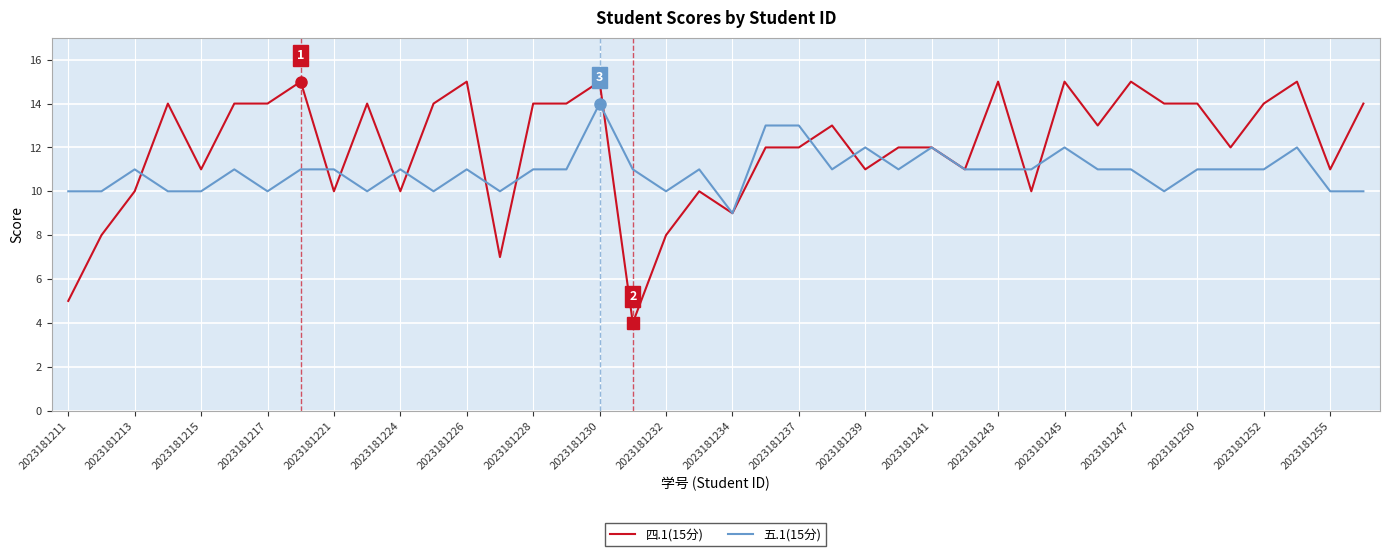

Rank the series by their maximum value, from highest to lowest.

四.1(15分), 五.1(15分)